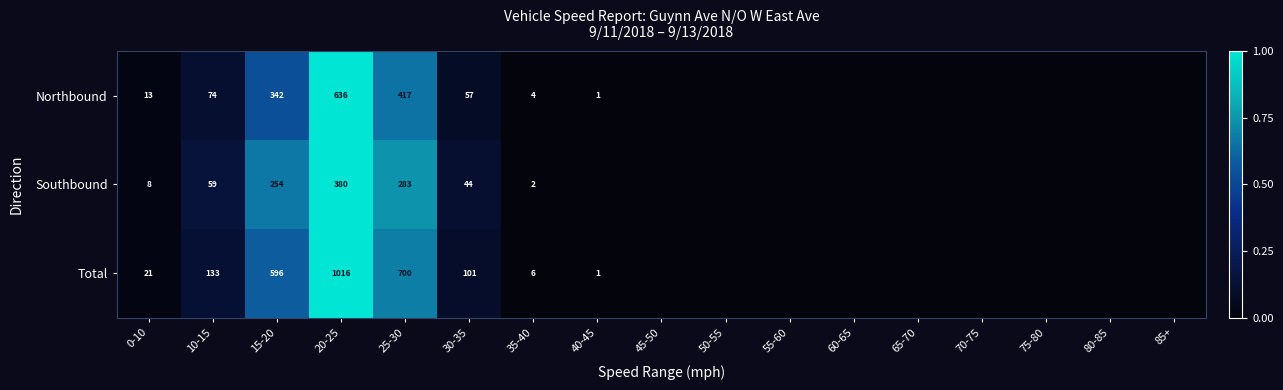

Is it true that Total equals 1630 at 20-25?

False